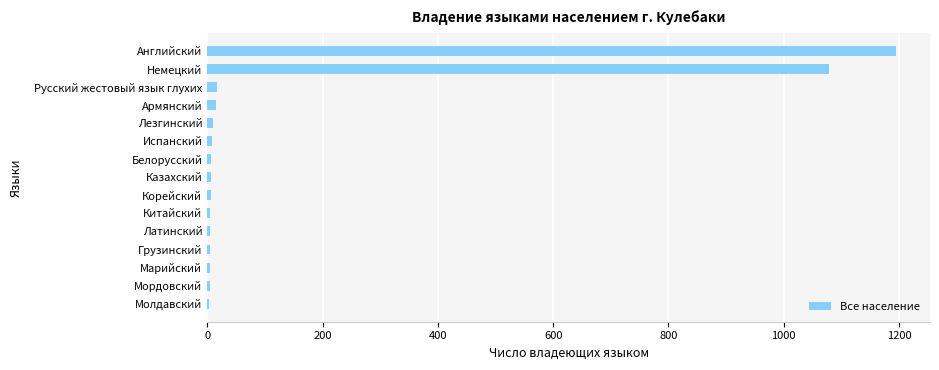

At which label is the value closest to 598?

Немецкий